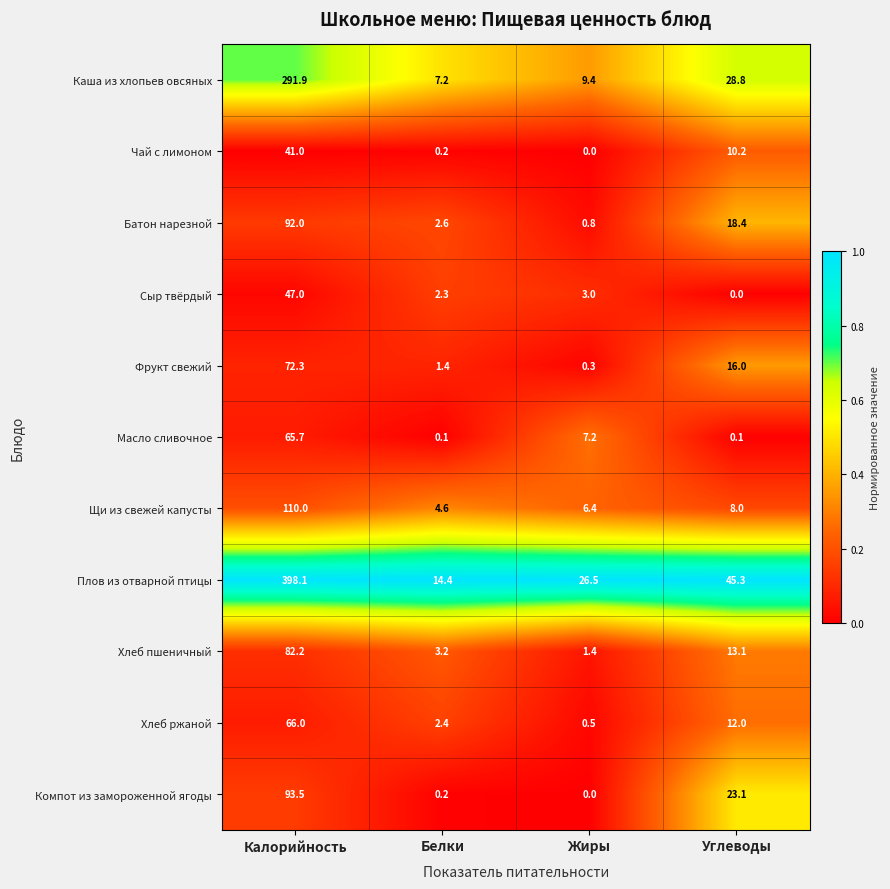

The Хлеб ржаной series shows 23.5 at Калорийность. True or false?

False